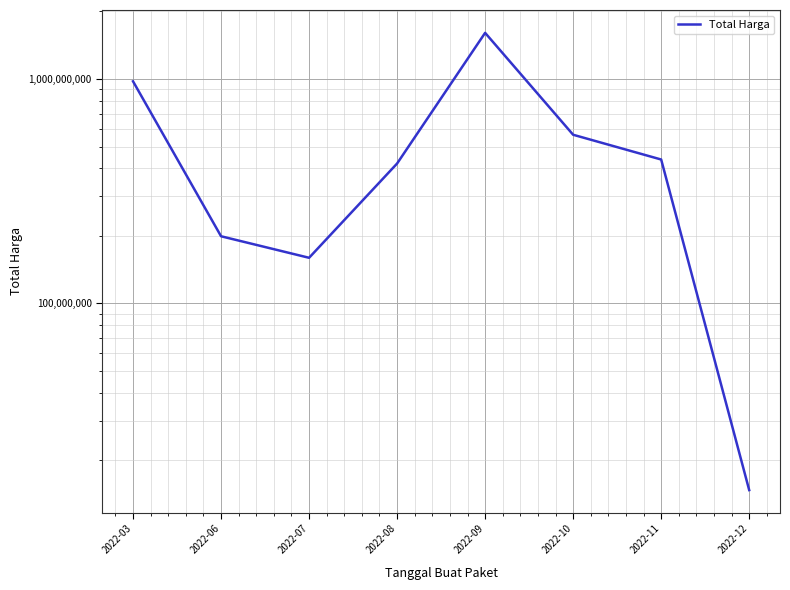

Which has a higher value, 2022-08 or 2022-07?

2022-08